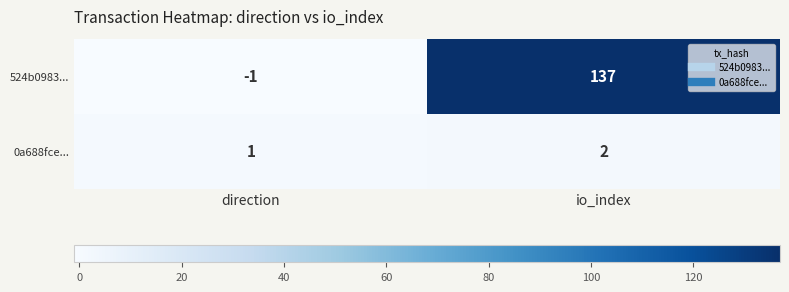

At io_index, list the series in order from smallest to largest.

0a688fce..., 524b0983...